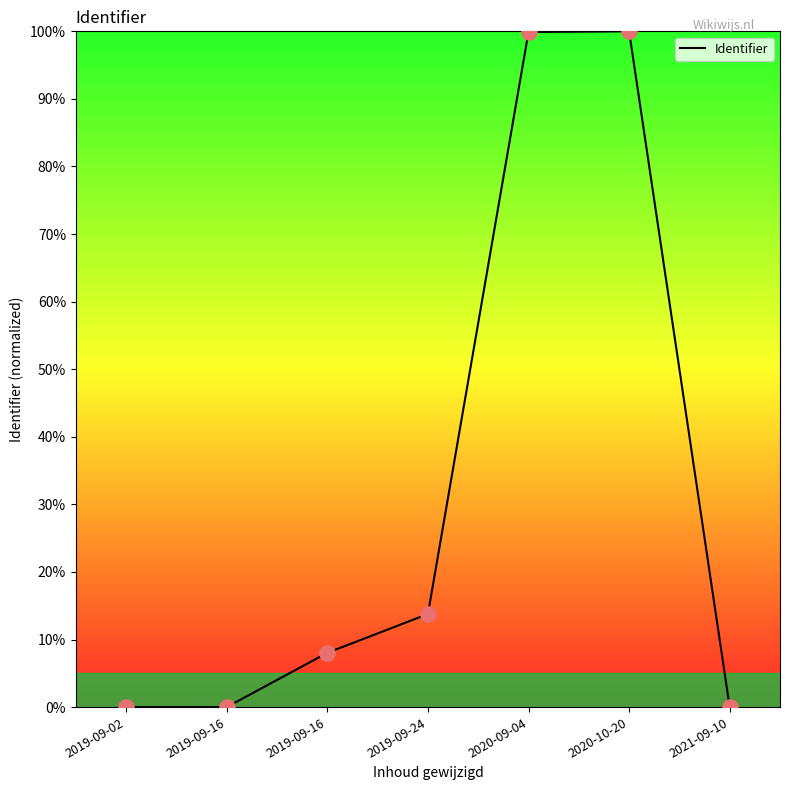

Does the chart have visible grid lines?

No